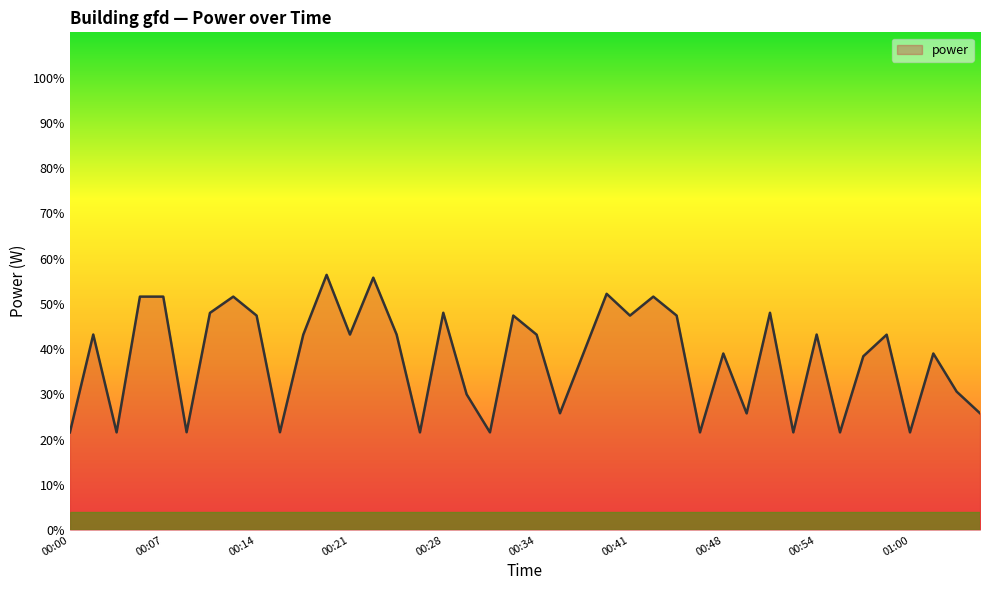

What is the greatest value displayed?

56.4